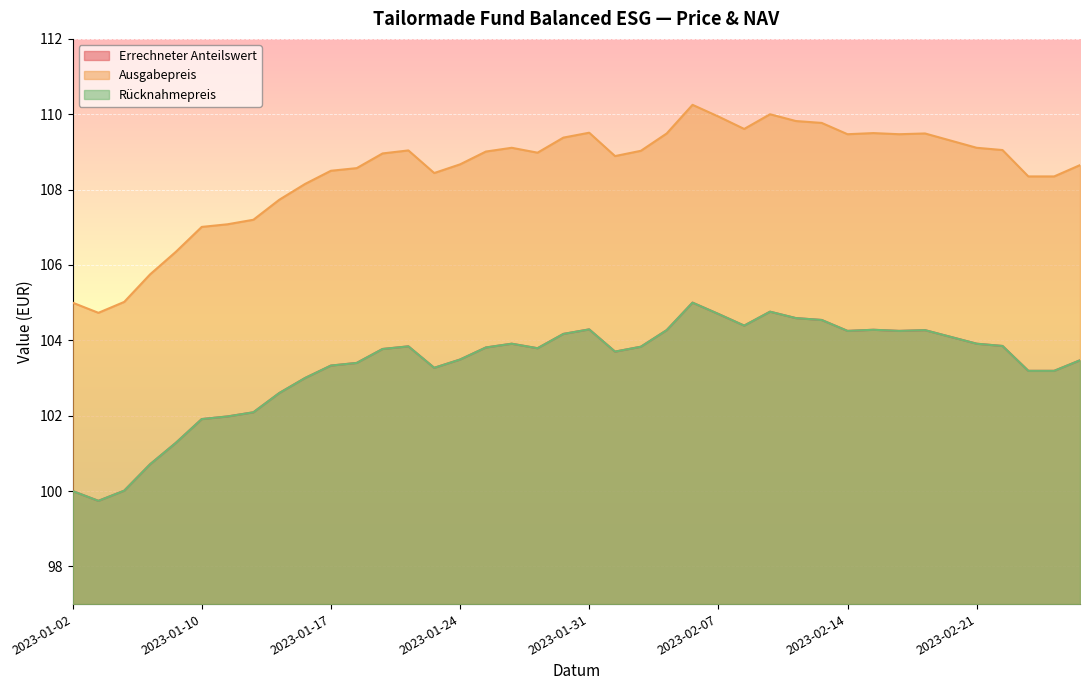

Reading right to left, transcribe all the data shown in this chart.

Errechneter Anteilswert: 103.5	103.2	103.2	103.8	103.9	104.1	104.3	104.2	104.3	104.2	104.5	104.6	104.8	104.4	104.7	105.0	104.3	103.8	103.7	104.3	104.2	103.8	103.9	103.8	103.5	103.3	103.8	103.8	103.4	103.3	103.0	102.6	102.1	102.0	101.9	101.3	100.7	100.0	99.7	100.0
Ausgabepreis: 108.7	108.3	108.3	109.0	109.1	109.3	109.5	109.5	109.5	109.5	109.8	109.8	110.0	109.6	109.9	110.2	109.5	109.0	108.9	109.5	109.4	109.0	109.1	109.0	108.7	108.4	109.0	109.0	108.6	108.5	108.2	107.7	107.2	107.1	107.0	106.3	105.8	105.0	104.7	105.0
Rücknahmepreis: 103.5	103.2	103.2	103.8	103.9	104.1	104.3	104.2	104.3	104.2	104.5	104.6	104.8	104.4	104.7	105.0	104.3	103.8	103.7	104.3	104.2	103.8	103.9	103.8	103.5	103.3	103.8	103.8	103.4	103.3	103.0	102.6	102.1	102.0	101.9	101.3	100.7	100.0	99.7	100.0